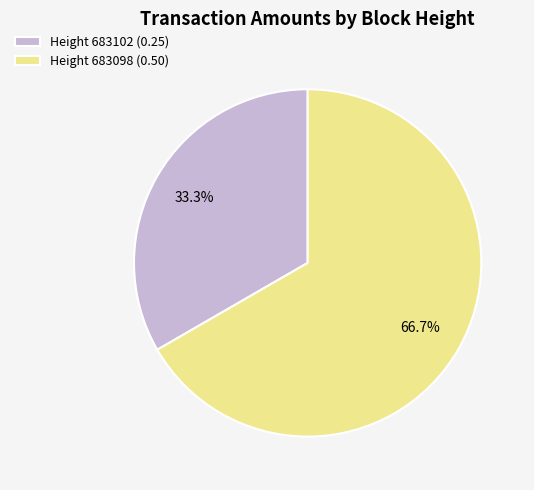

Which category has the smallest portion of the pie?

Height 683102 (0.25)